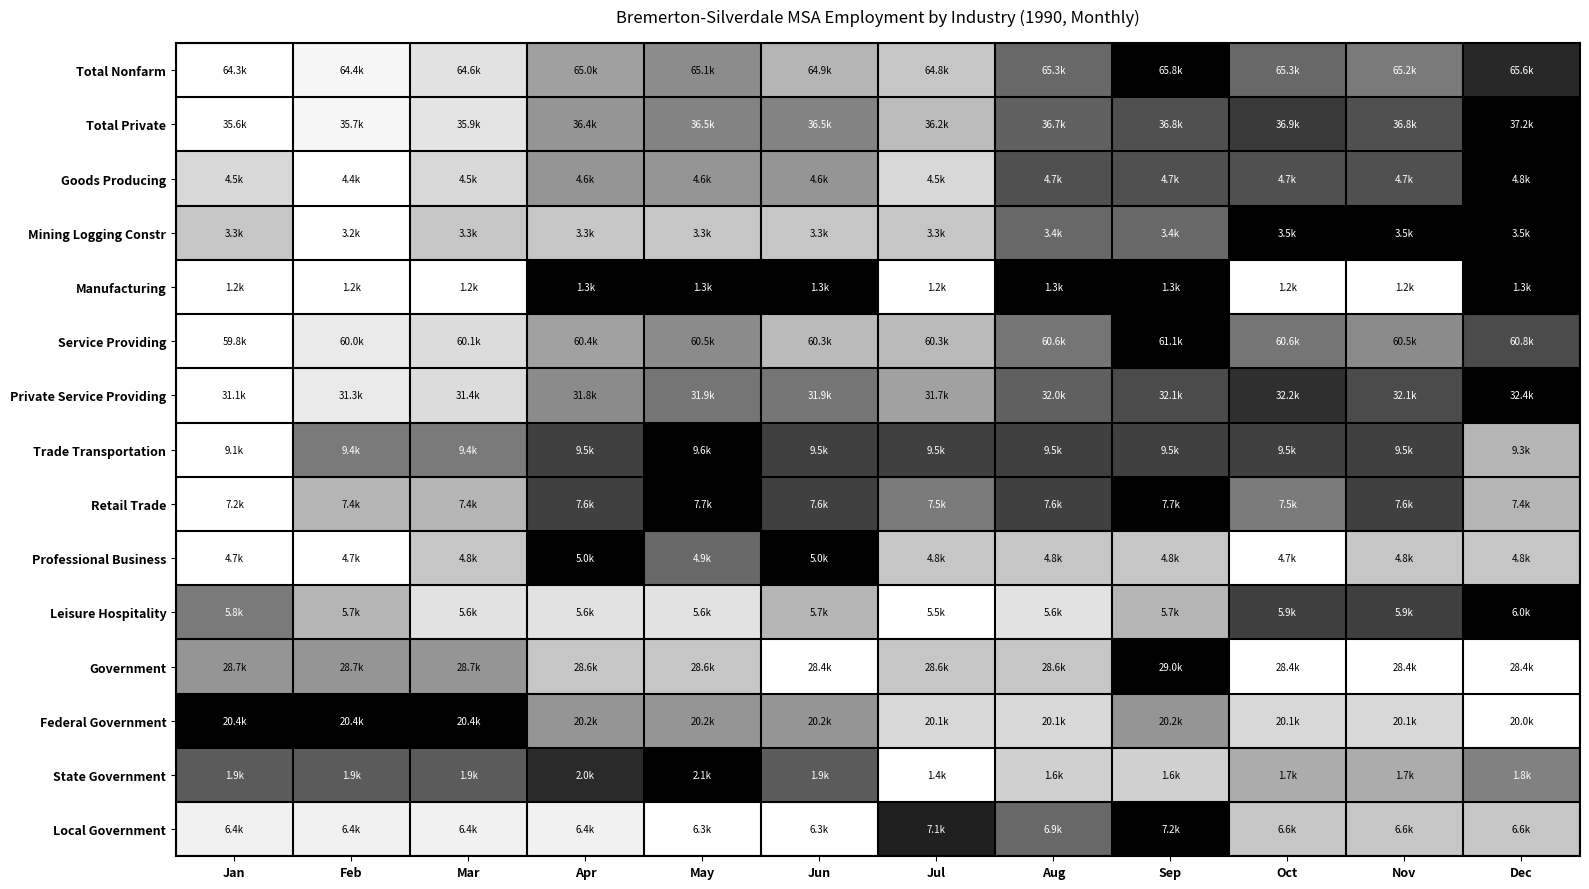

True or false: Government has a value of 1.5 at Sep.

False